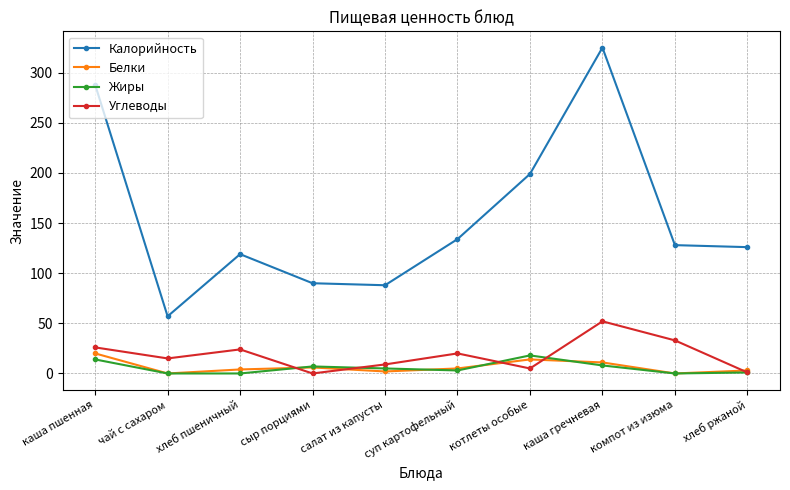

What is the label of the 4th point from the right?

котлеты особые